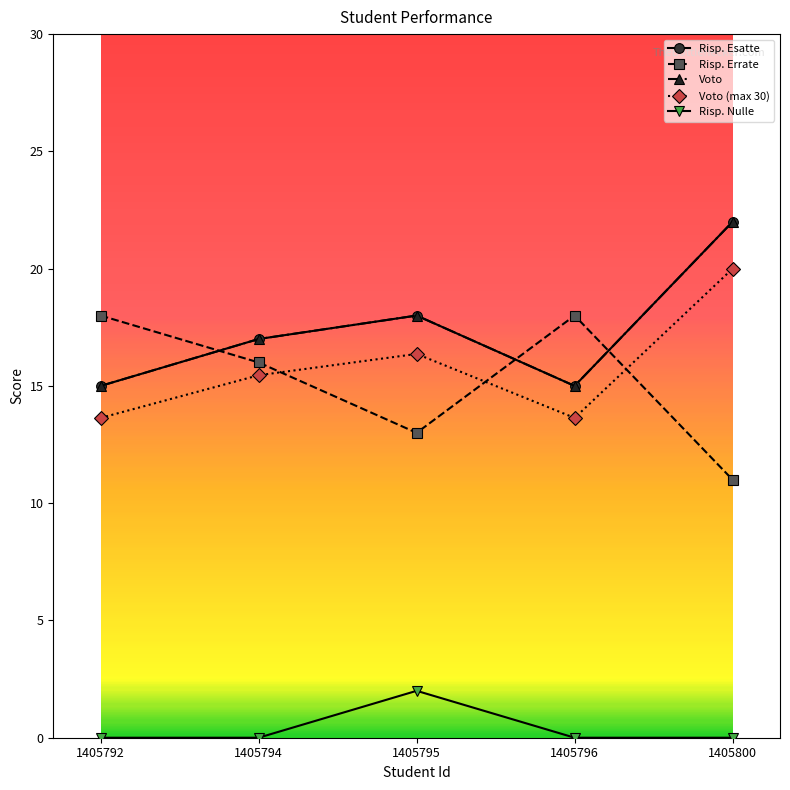

Read the Risp. Errate value at 1405795.

13.0